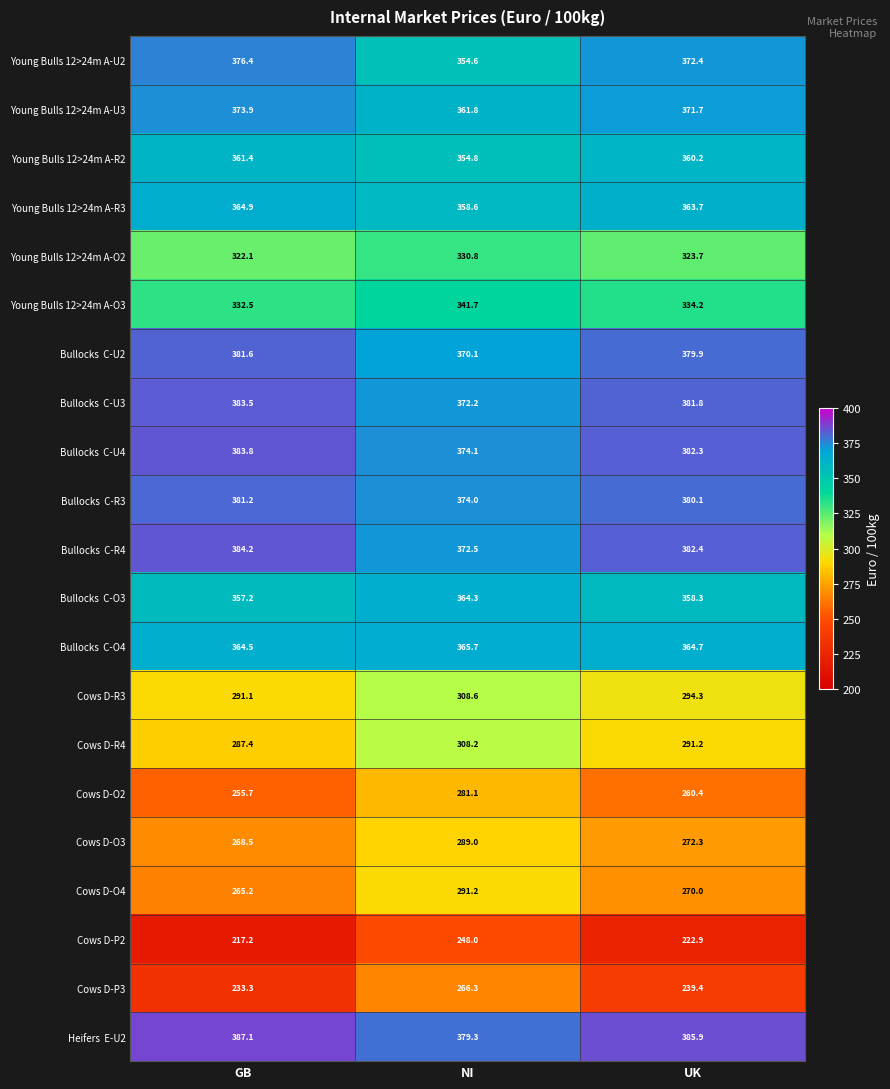

What is the sum of the Cows D-O4 values at NI and GB?

556.4